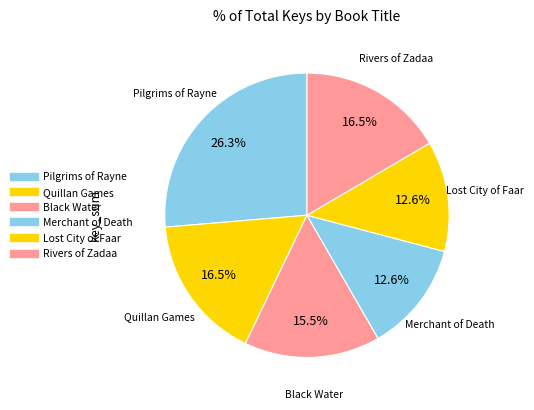

Which has a higher value, Pilgrims of Rayne or Merchant of Death?

Pilgrims of Rayne